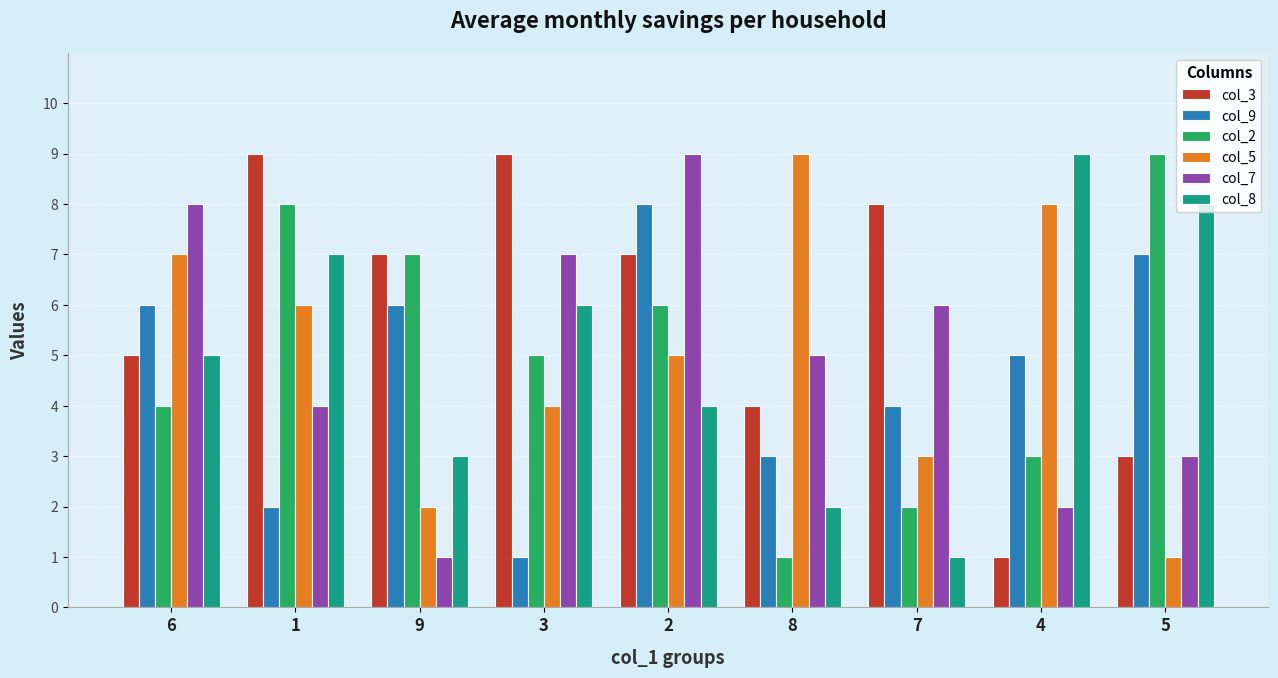

The value of col_5 at 9 is 1. True or false?

False